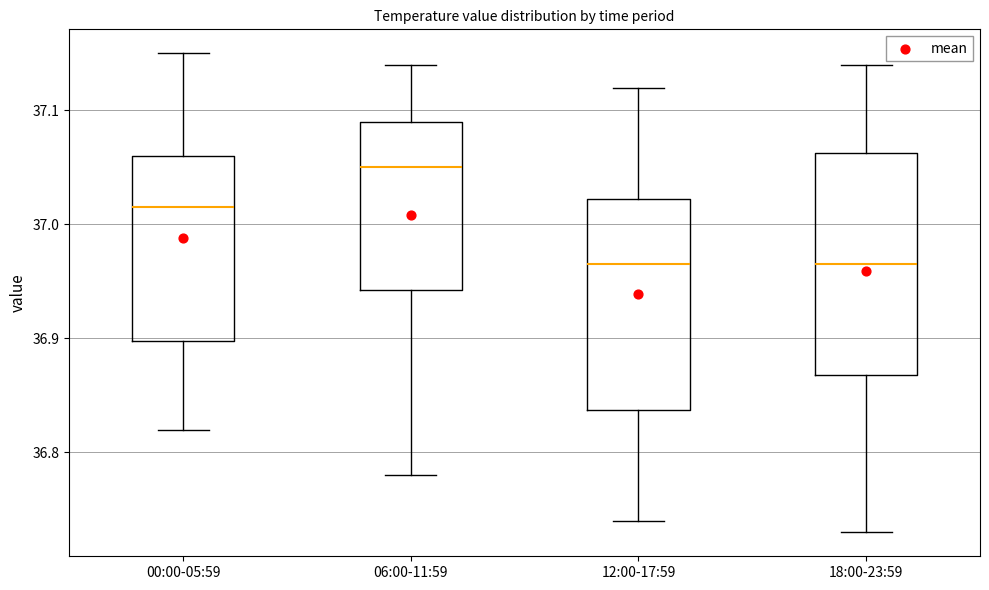

Reading left to right, transcribe this box plot: for each box, give where its median line is, the range the box spans, and where its two whiskers end, as read against the y-axis. The values are not printed on the chart, so give them approximately, as read against the axis.

00:00-05:59: median 37.02, box 36.90 to 37.06, whiskers 36.82 to 37.15
06:00-11:59: median 37.05, box 36.94 to 37.09, whiskers 36.78 to 37.14
12:00-17:59: median 36.97, box 36.84 to 37.02, whiskers 36.74 to 37.12
18:00-23:59: median 36.97, box 36.87 to 37.06, whiskers 36.73 to 37.14